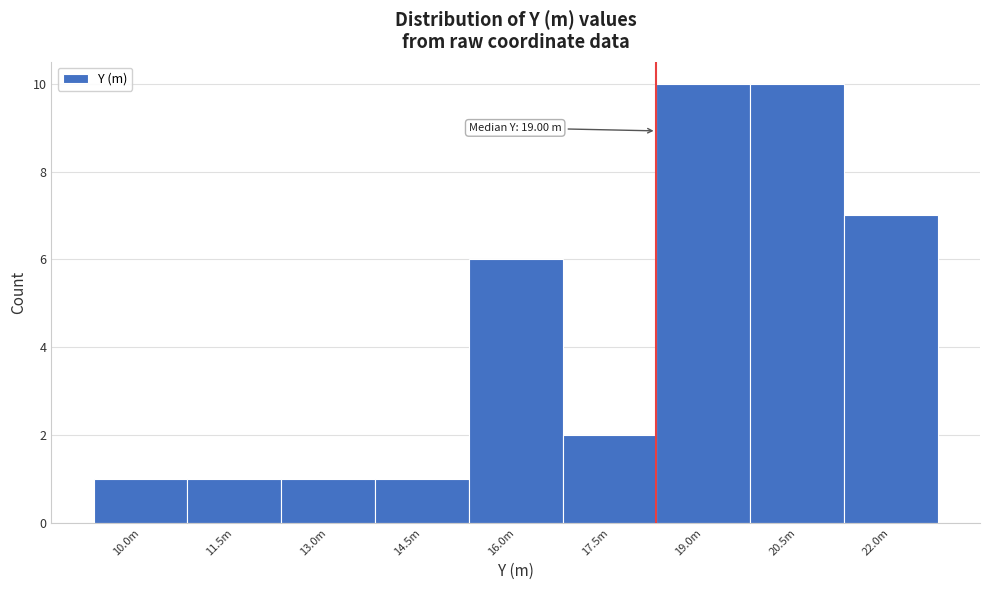

Reading right to left, list all the values displayed in this chart.

22.0m=7	20.5m=10	19.0m=10	17.5m=2	16.0m=6	14.5m=1	13.0m=1	11.5m=1	10.0m=1